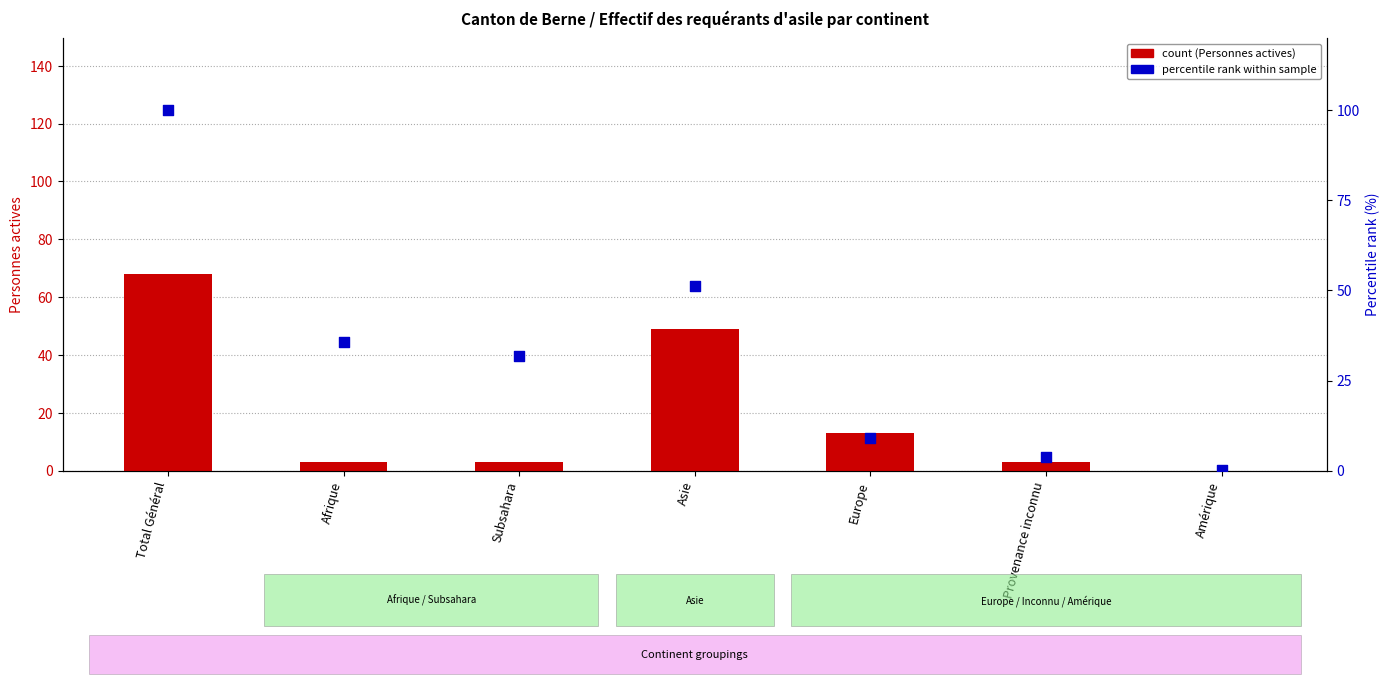

Which series has the largest total across all categories?

percentile rank within sample